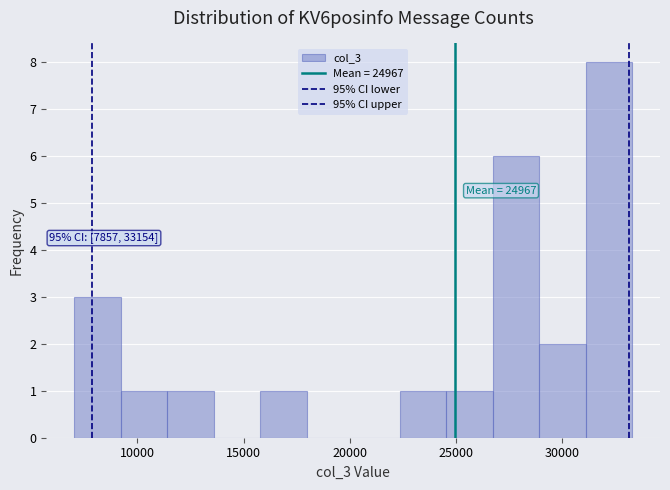

Over which range of the x-axis is the bar tallest?

31000 to 33500